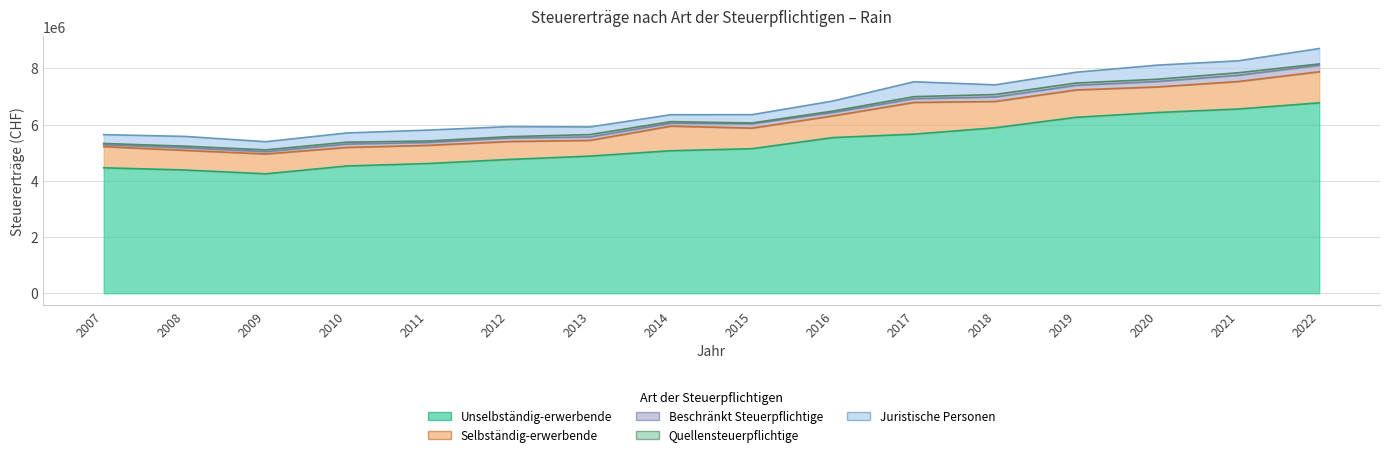

Does the chart display data point markers on the line(s)?

No